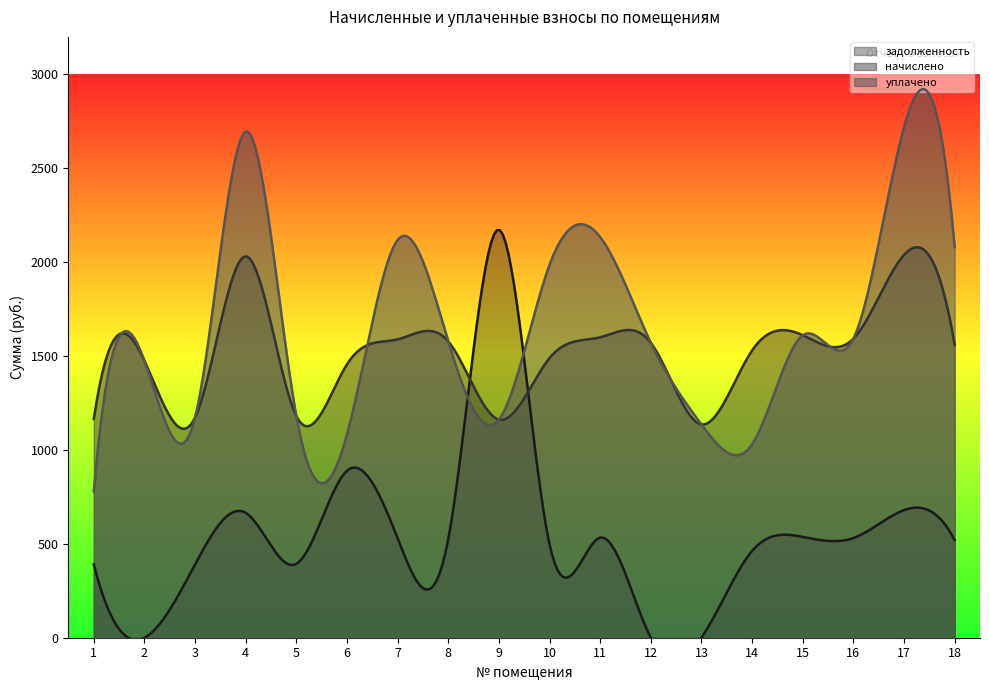

In начислено, how many points are lower than both neighbors (excluding endpoints)?

5